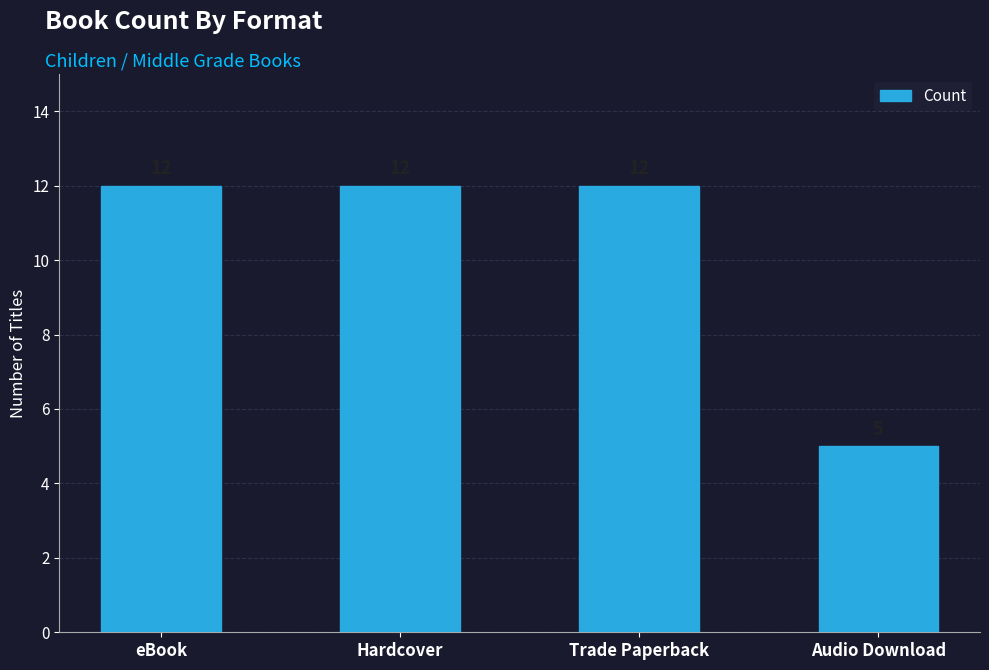

How many distinct data groups are displayed?

1